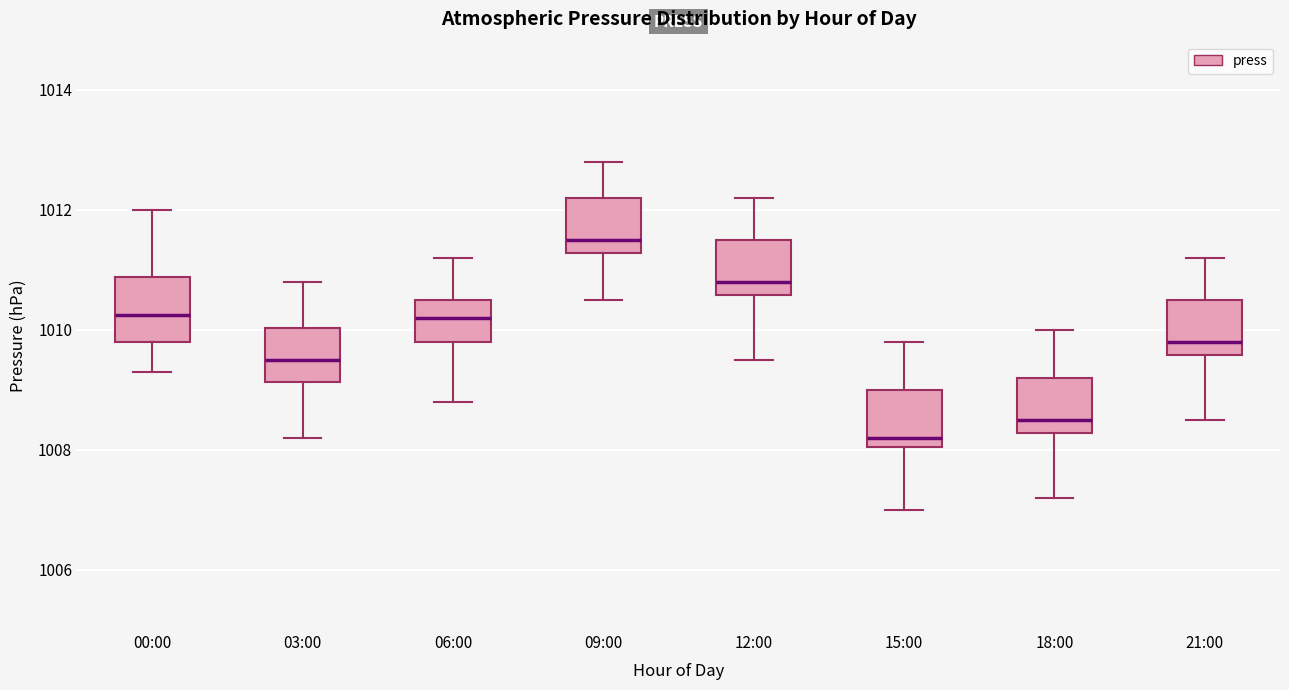

Reading left to right, transcribe this box plot: for each box, give where its median line is, the range the box spans, and where its two whiskers end, as read against the y-axis. The values are not printed on the chart, so give them approximately, as read against the axis.

00:00: median 1010.2, box 1009.8 to 1010.8, whiskers 1009.4 to 1012.0
03:00: median 1009.6, box 1009.2 to 1010.0, whiskers 1008.2 to 1010.8
06:00: median 1010.2, box 1009.8 to 1010.6, whiskers 1008.8 to 1011.2
09:00: median 1011.6, box 1011.2 to 1012.2, whiskers 1010.6 to 1012.8
12:00: median 1010.8, box 1010.6 to 1011.6, whiskers 1009.6 to 1012.2
15:00: median 1008.2, box 1008.0 to 1009.0, whiskers 1007.0 to 1009.8
18:00: median 1008.6, box 1008.2 to 1009.2, whiskers 1007.2 to 1010.0
21:00: median 1009.8, box 1009.6 to 1010.6, whiskers 1008.6 to 1011.2